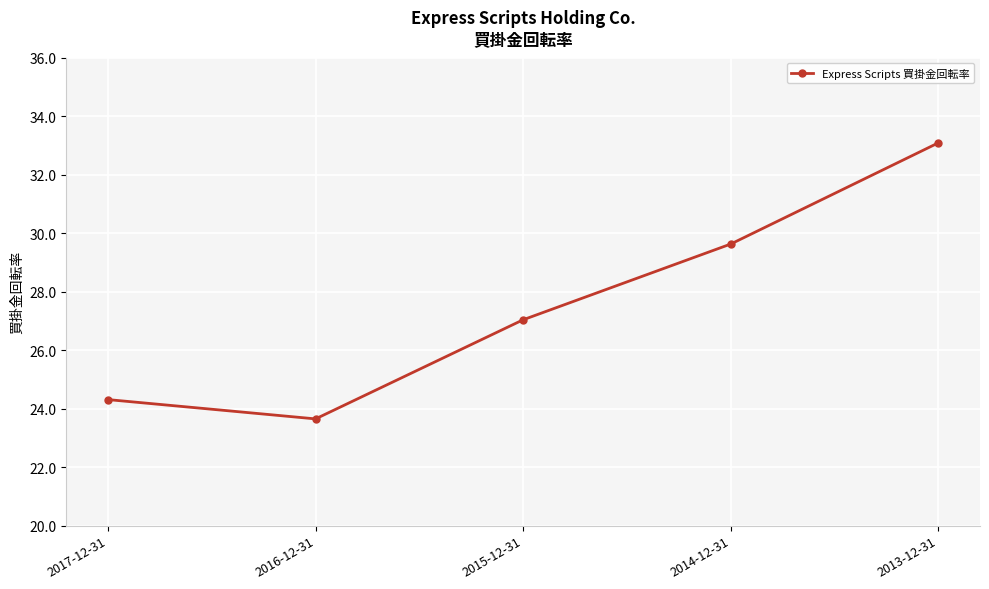

What is the difference between the second highest and minimum values?

6.0